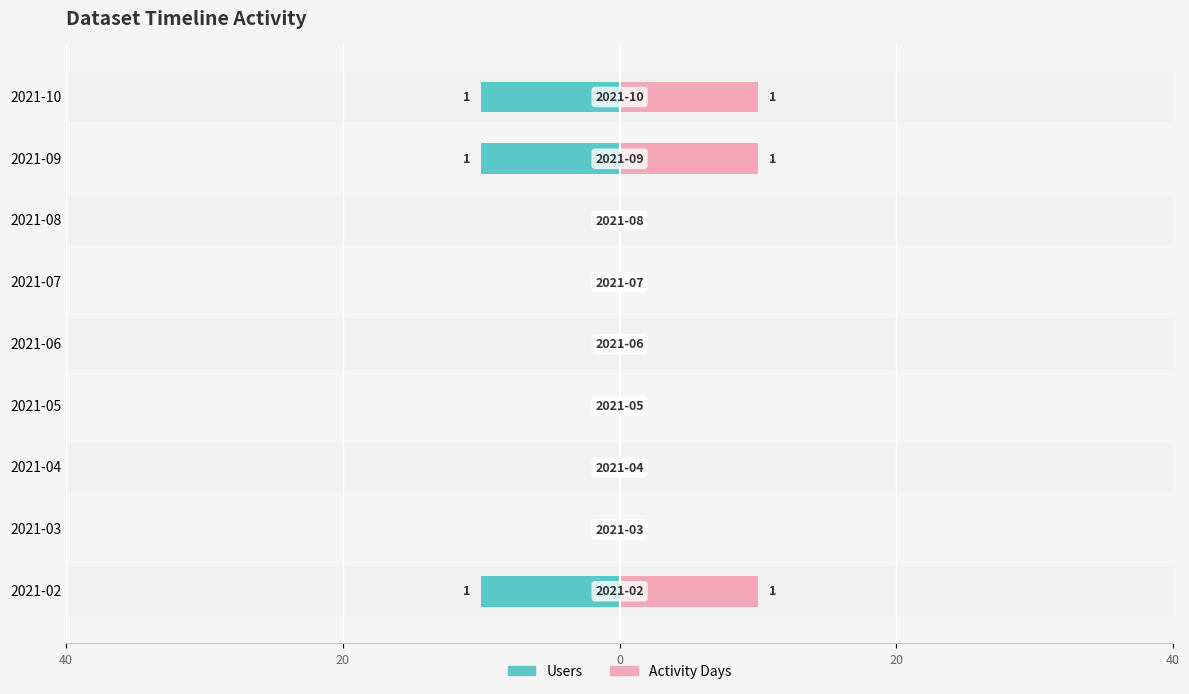

How many bars are there in total?

18